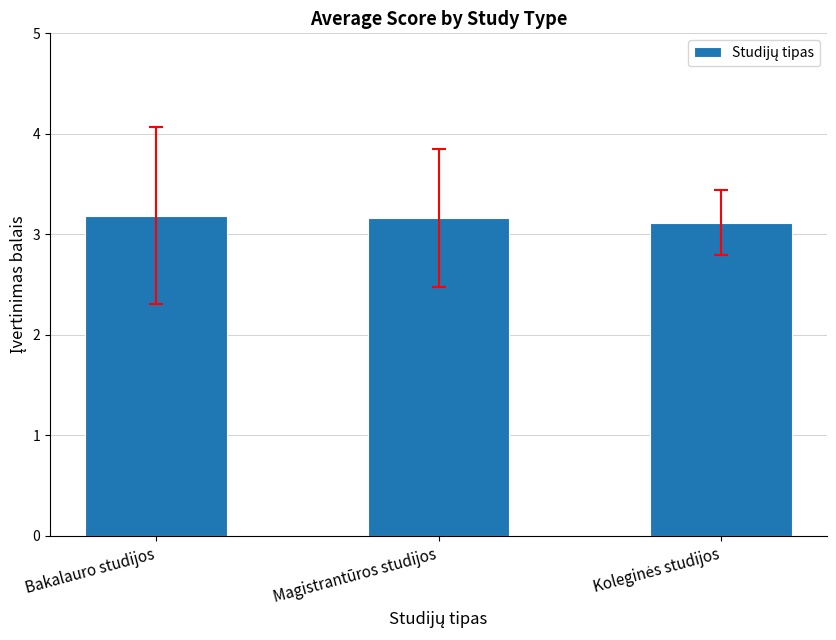

What position from the left is Magistrantūros studijos?

2